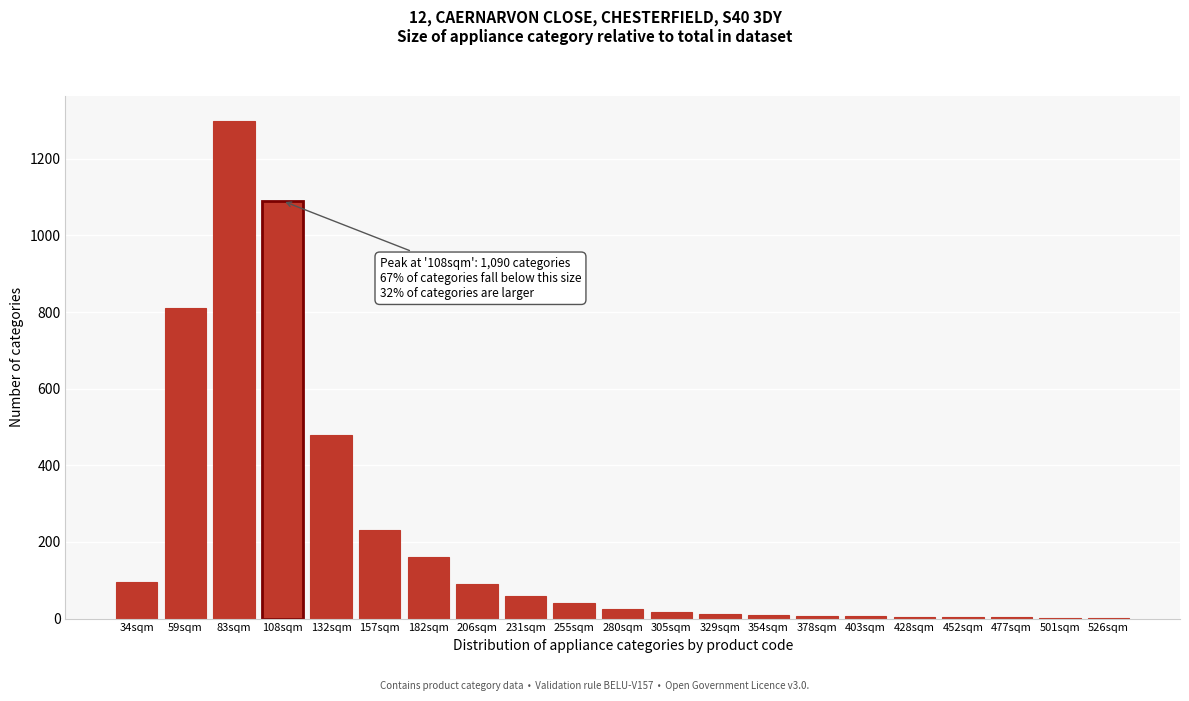

At which category does the chart reach its peak across all series?

83sqm